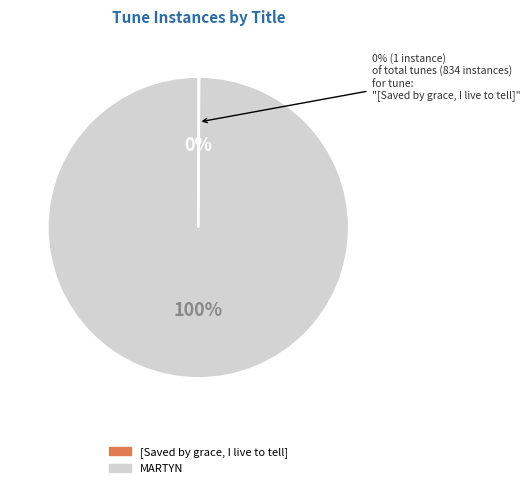

To the nearest percent, what is the difference between the largest and smallest slice percentages?

100%